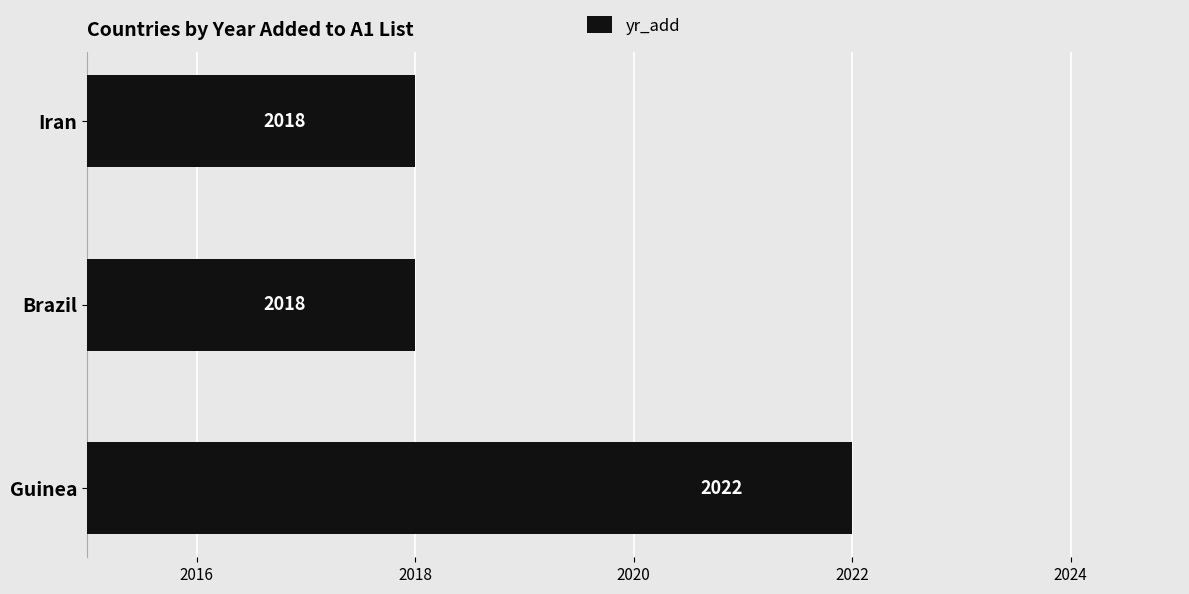

The chart shows a value of 3152 at Iran. True or false?

False